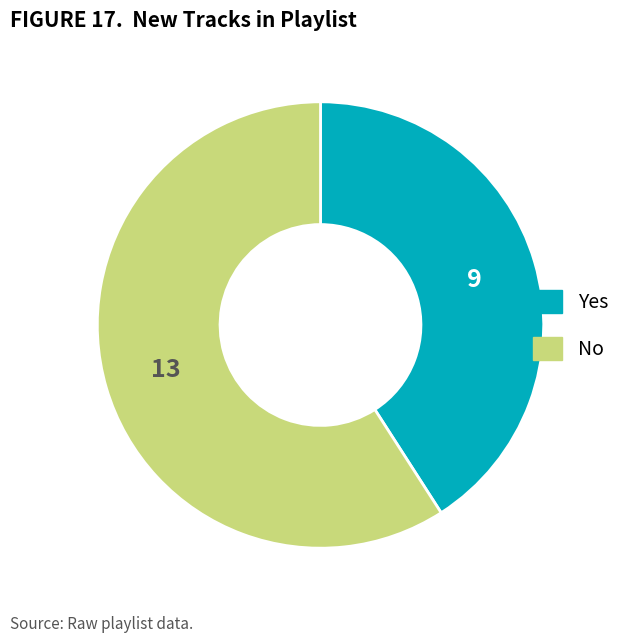

Is there any slice that represents more than half of the pie?

Yes